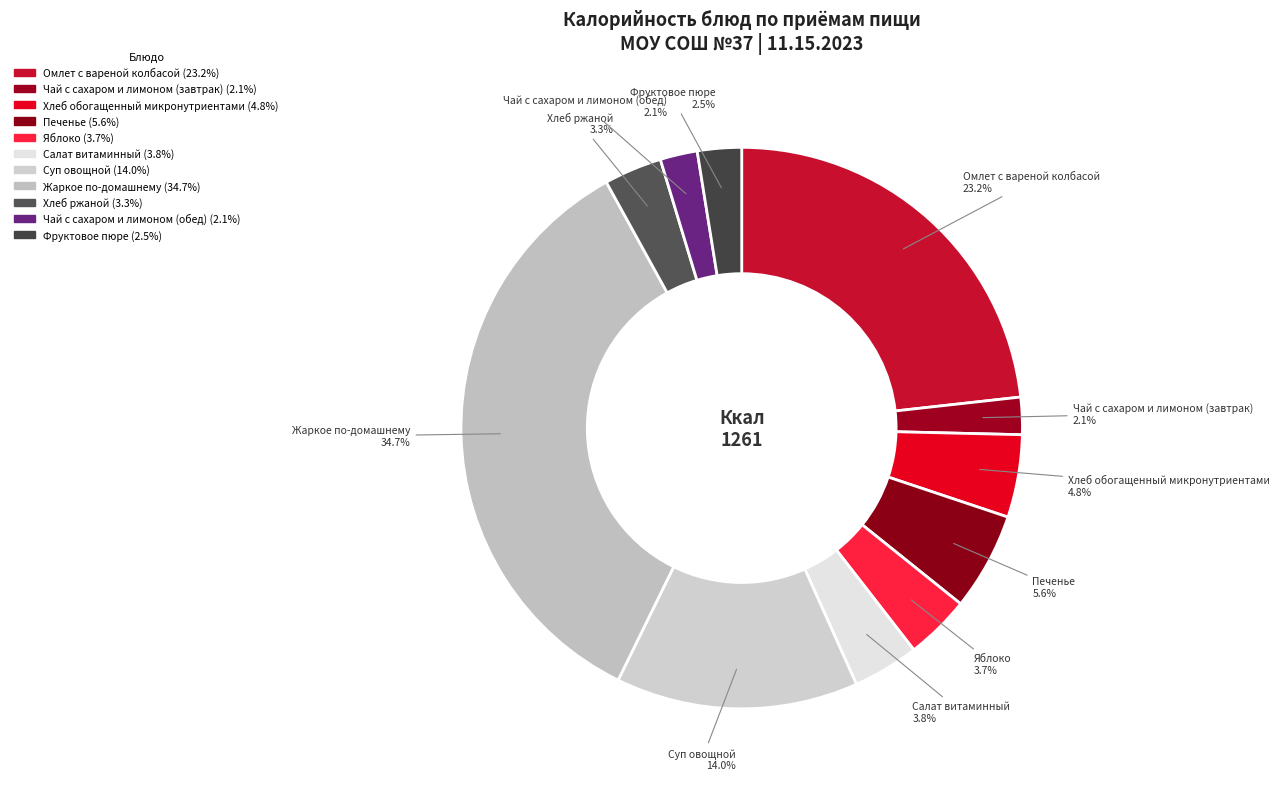

How many segments does this pie chart have?

11